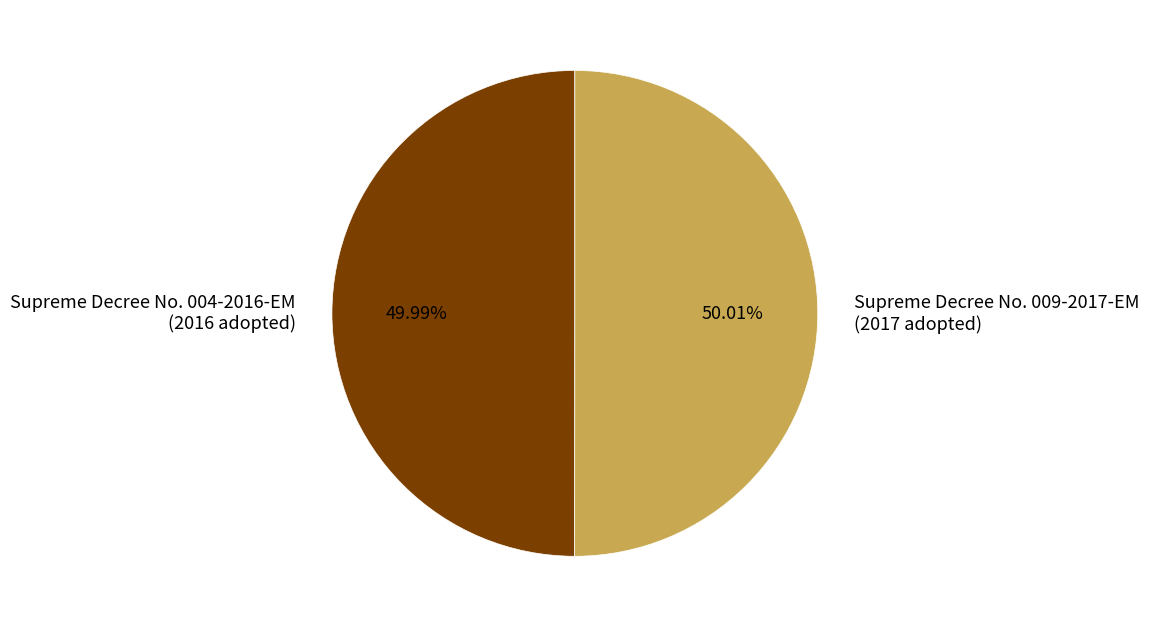

Is it true that Supreme Decree No. 009-2017-EM is 45% of the pie?

False